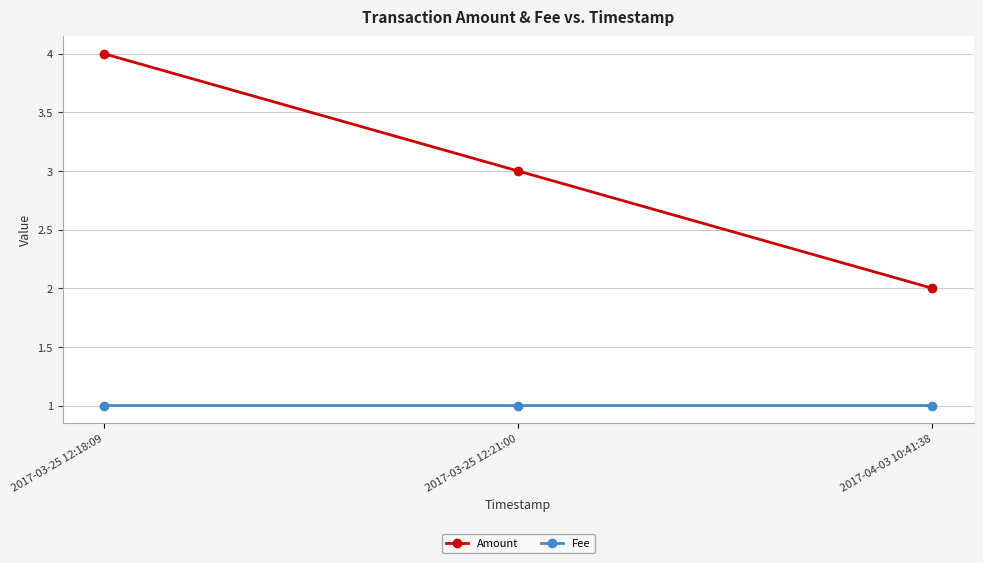

What is the value of the Fee point at the 3rd from the left?

1.0